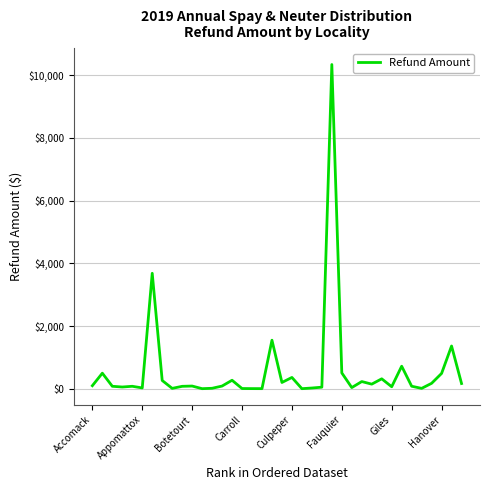

What is the greatest value displayed?

10342.8